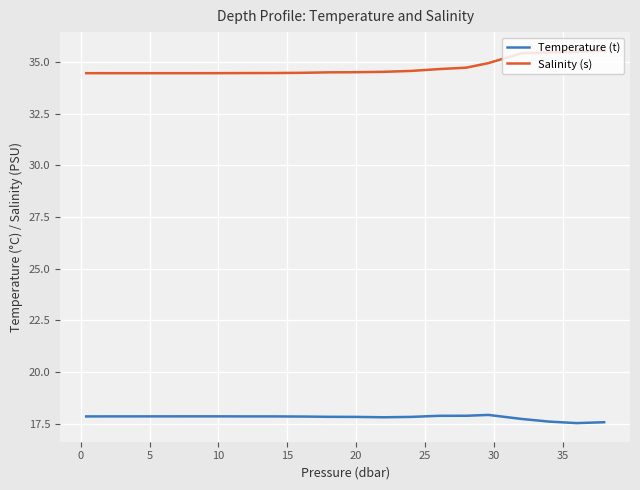

How many lines are shown in the chart?

2